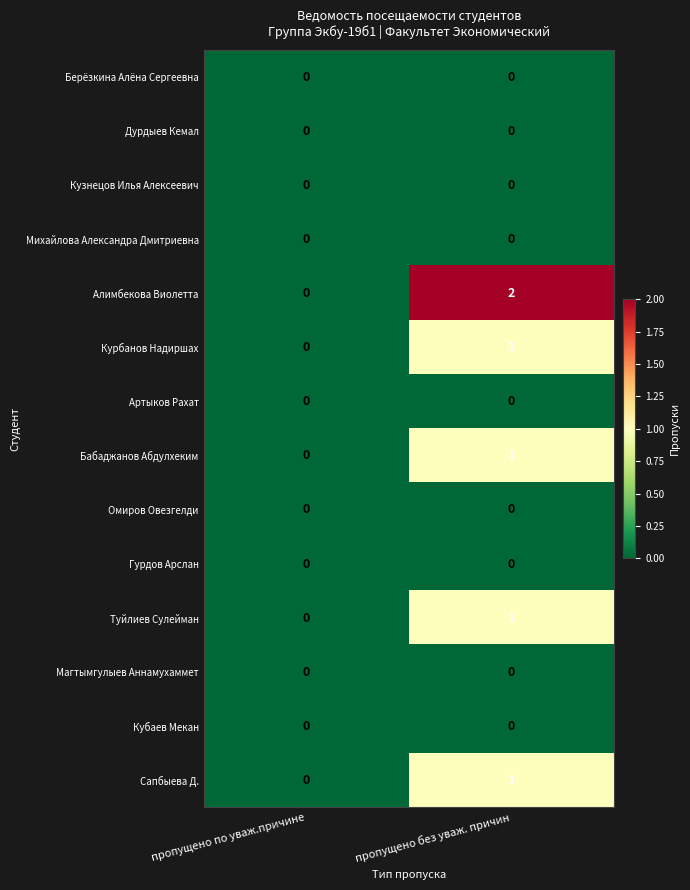

What is the total value across all series at пропущено без уваж. причин?

6